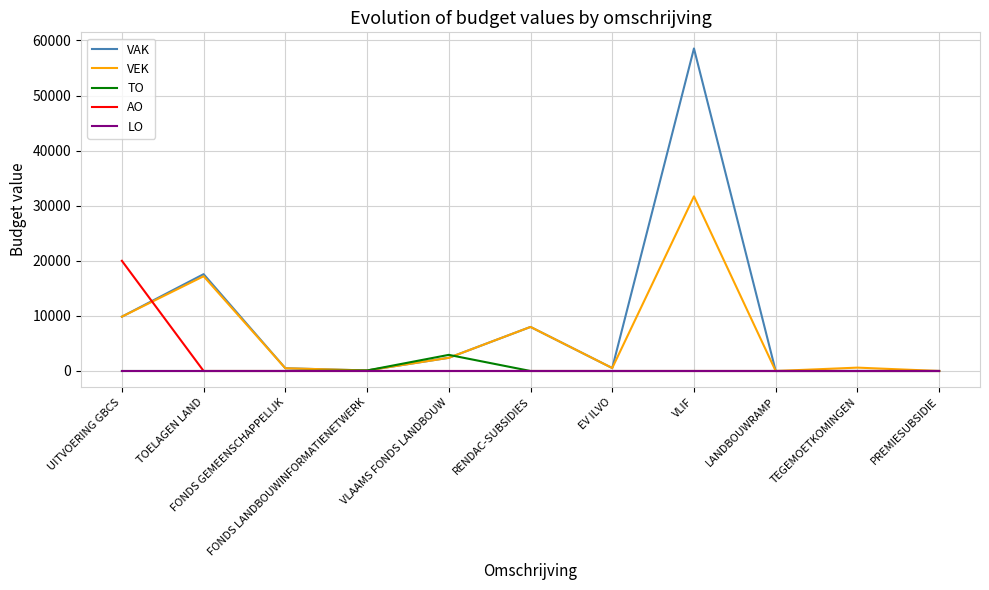

In VEK, how many points are lower than both neighbors (excluding endpoints)?

3